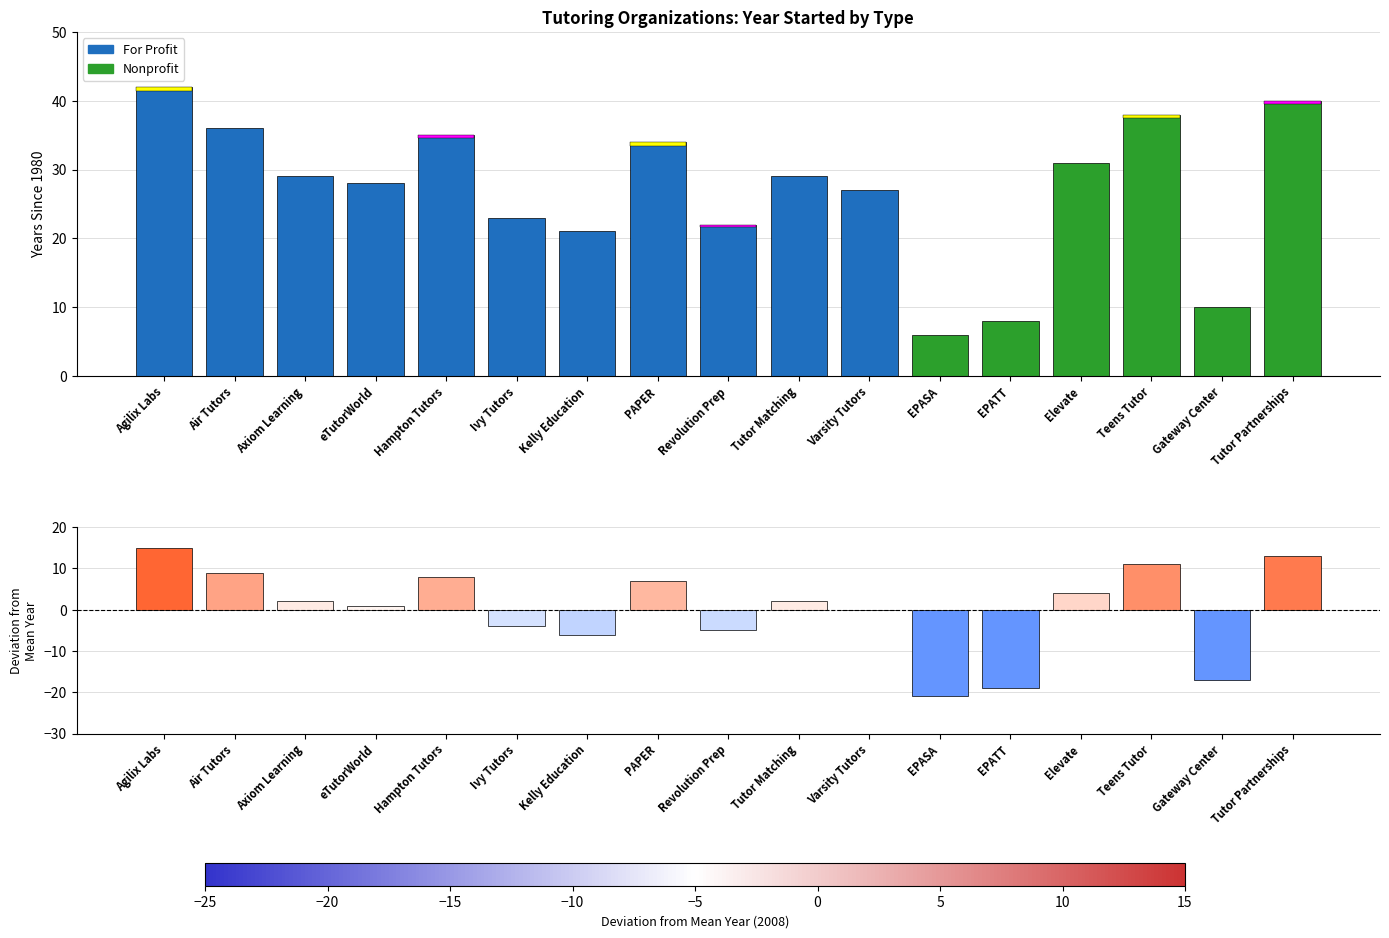

Does the chart contain any negative values?

Yes